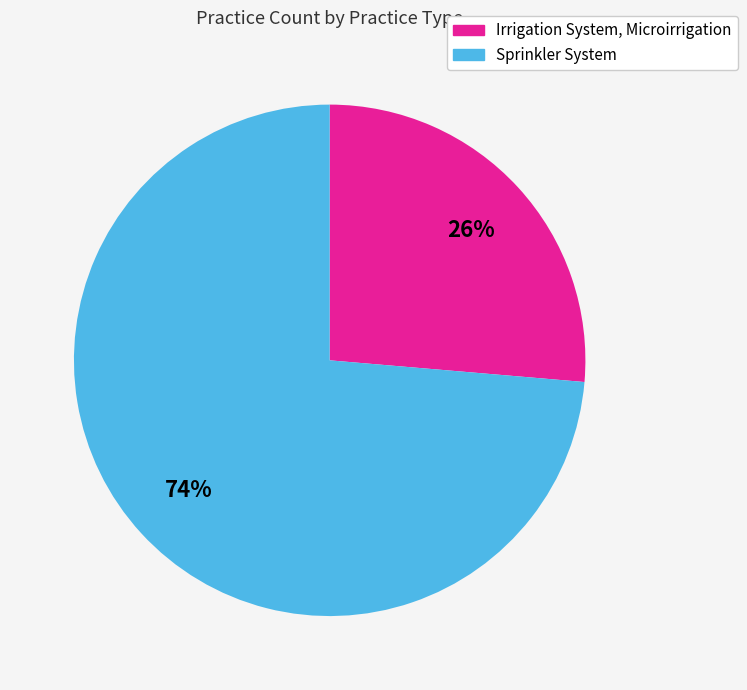

Count the number of slices in the pie.

2